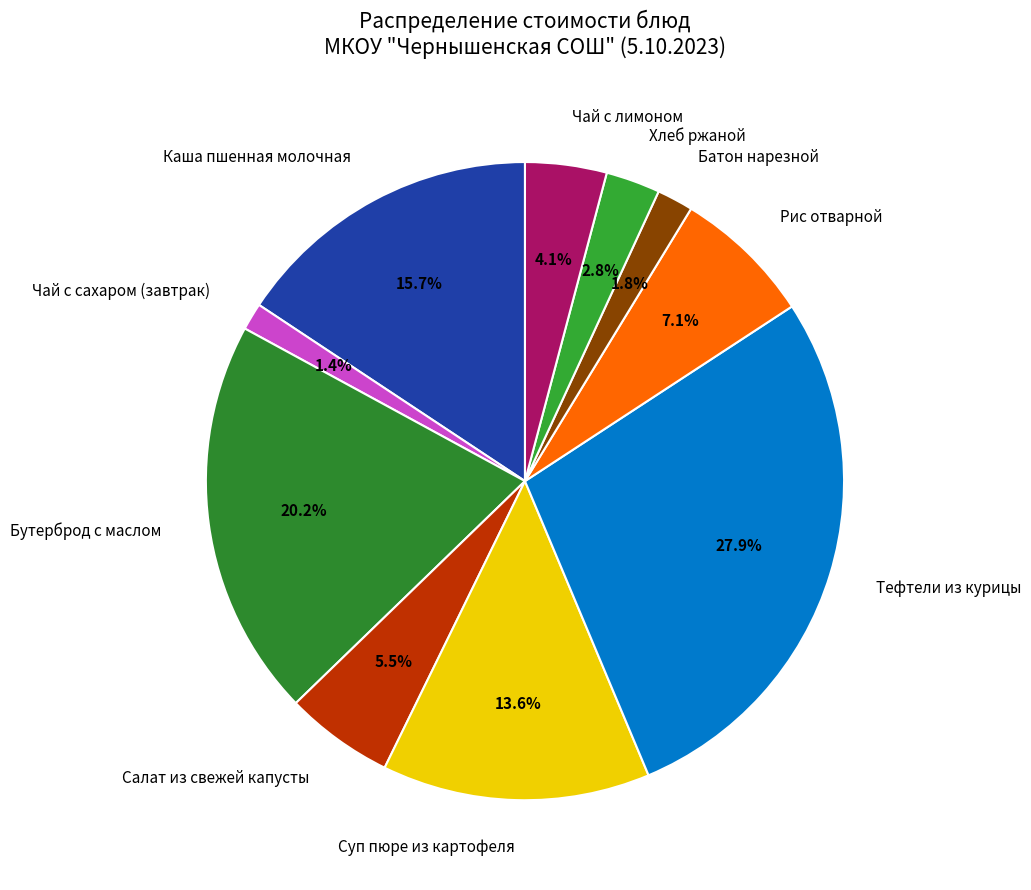

Which slice is the largest?

Тефтели из курицы